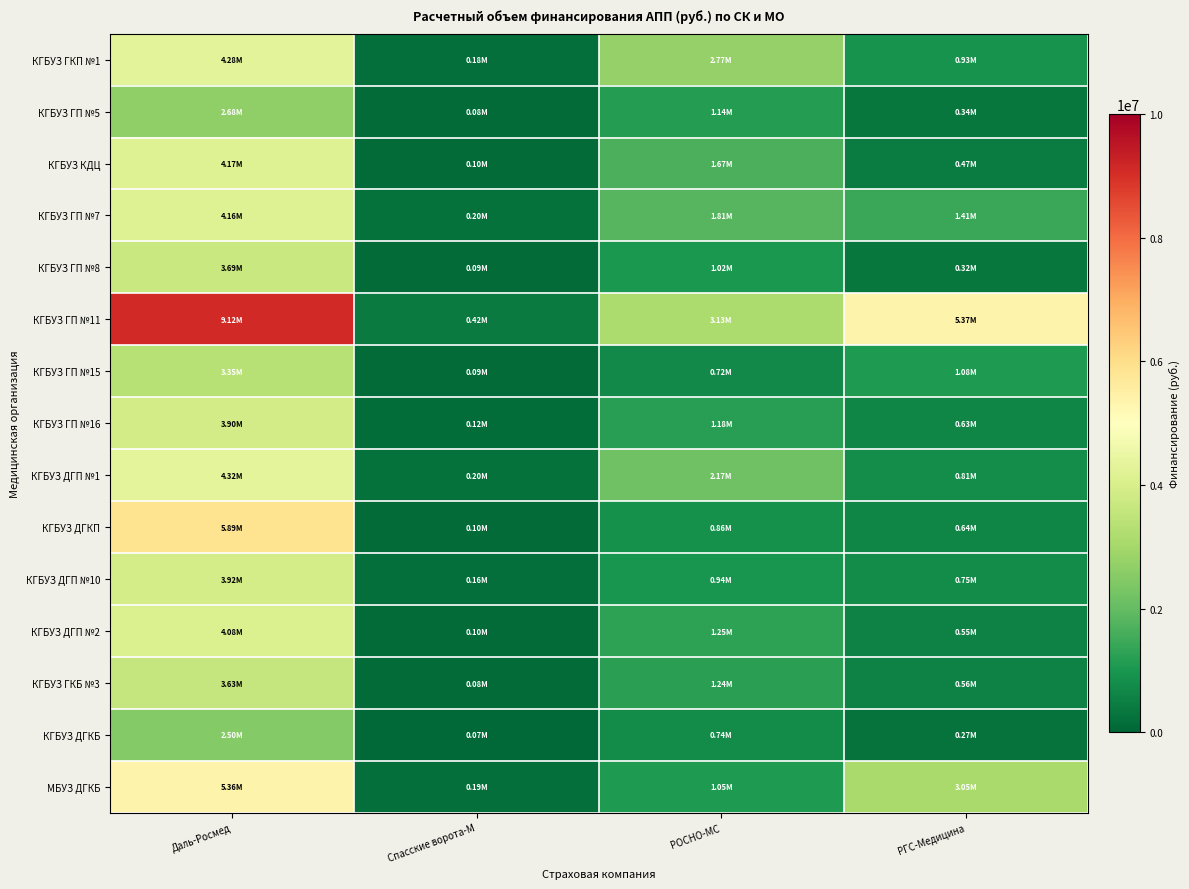

Reading left to right, transcribe all the data shown in this chart.

КГБУЗ ГКП №1: Даль-Росмед=4277988.3	Спасские ворота-М=177406.5	РОСНО-МС=2772130.5	РГС-Медицина=931569.1
КГБУЗ ГП №5: Даль-Росмед=2683219.1	Спасские ворота-М=82127.5	РОСНО-МС=1143858.0	РГС-Медицина=338140.8
КГБУЗ КДЦ: Даль-Росмед=4173885.9	Спасские ворота-М=99988.2	РОСНО-МС=1672282.4	РГС-Медицина=466611.7
КГБУЗ ГП №7: Даль-Росмед=4161255.2	Спасские ворота-М=201900.7	РОСНО-МС=1810956.9	РГС-Медицина=1409717.8
КГБУЗ ГП №8: Даль-Росмед=3688423.4	Спасские ворота-М=90249.7	РОСНО-МС=1022159.9	РГС-Медицина=319519.2
КГБУЗ ГП №11: Даль-Росмед=9116064.2	Спасские ворота-М=417261.8	РОСНО-МС=3127798.0	РГС-Медицина=5369331.0
КГБУЗ ГП №15: Даль-Росмед=3352171.0	Спасские ворота-М=93870.2	РОСНО-МС=722950.2	РГС-Медицина=1076834.4
КГБУЗ ГП №16: Даль-Росмед=3896020.6	Спасские ворота-М=118527.5	РОСНО-МС=1178662.3	РГС-Медицина=625576.2
КГБУЗ ДГП №1: Даль-Росмед=4322148.8	Спасские ворота-М=202823.0	РОСНО-МС=2172316.8	РГС-Медицина=806703.2
КГБУЗ ДГКП: Даль-Росмед=5894248.7	Спасские ворота-М=102725.1	РОСНО-МС=864339.0	РГС-Медицина=635809.6
КГБУЗ ДГП №10: Даль-Росмед=3922031.1	Спасские ворота-М=156809.8	РОСНО-МС=938001.2	РГС-Медицина=746543.2
КГБУЗ ДГП №2: Даль-Росмед=4077853.2	Спасские ворота-М=98753.2	РОСНО-МС=1251961.8	РГС-Медицина=548039.3
КГБУЗ ГКБ №3: Даль-Росмед=3627234.7	Спасские ворота-М=82251.7	РОСНО-МС=1240544.7	РГС-Медицина=558699.5
КГБУЗ ДГКБ: Даль-Росмед=2498389.8	Спасские ворота-М=66179.9	РОСНО-МС=743643.0	РГС-Медицина=270985.2
МБУЗ ДГКБ: Даль-Росмед=5364097.8	Спасские ворота-М=189141.4	РОСНО-МС=1054962.7	РГС-Медицина=3052499.8